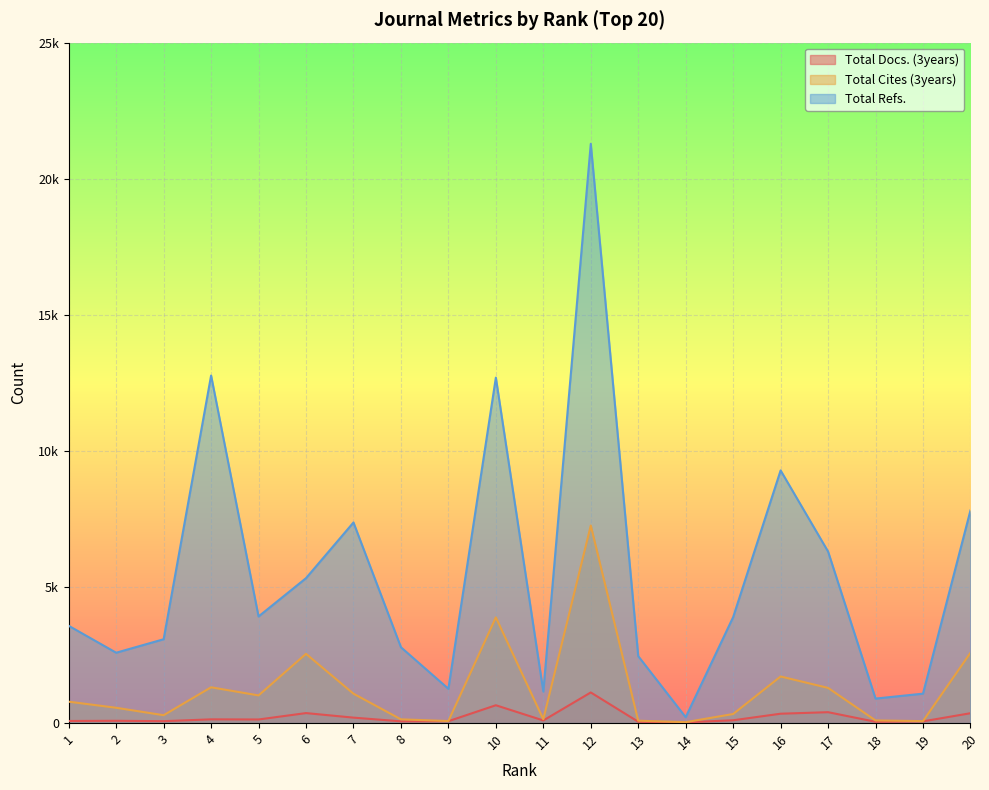

What is the value of the Total Refs. point at the 16th from the left?

9282